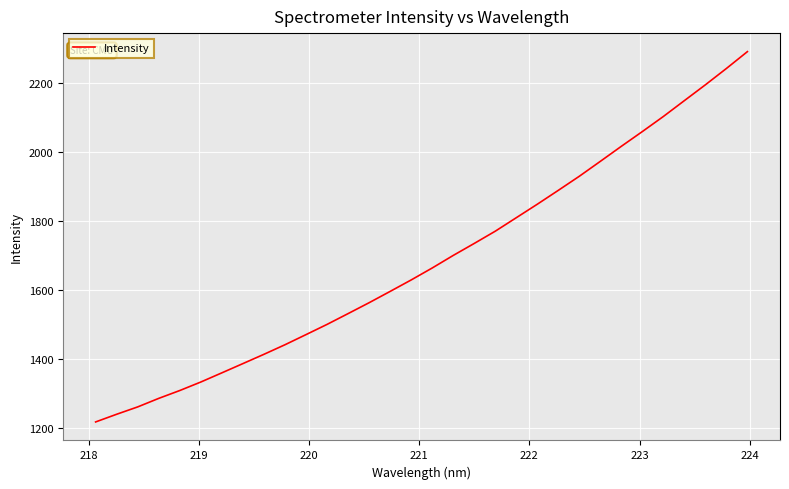

What is the difference between the maximum and minimum values?

1071.4